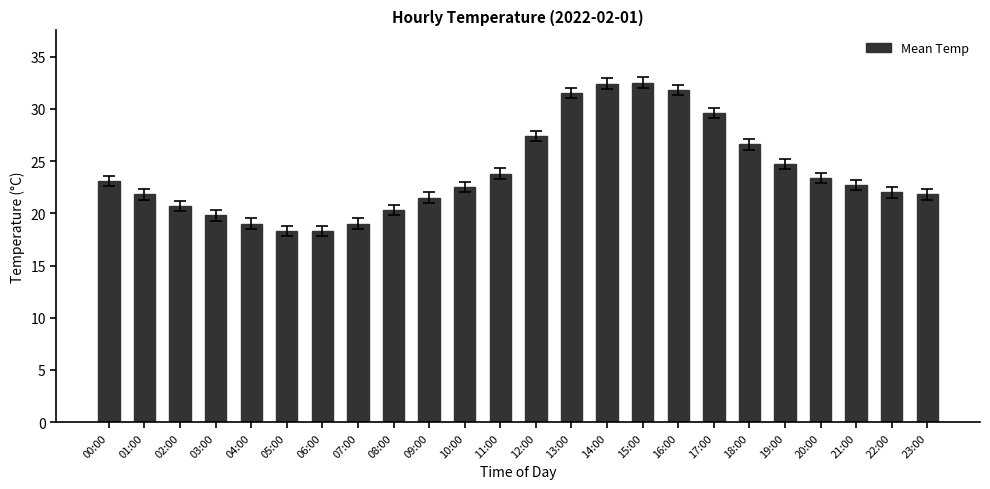

Is it true that the value at 15:00 is 46.3?

False